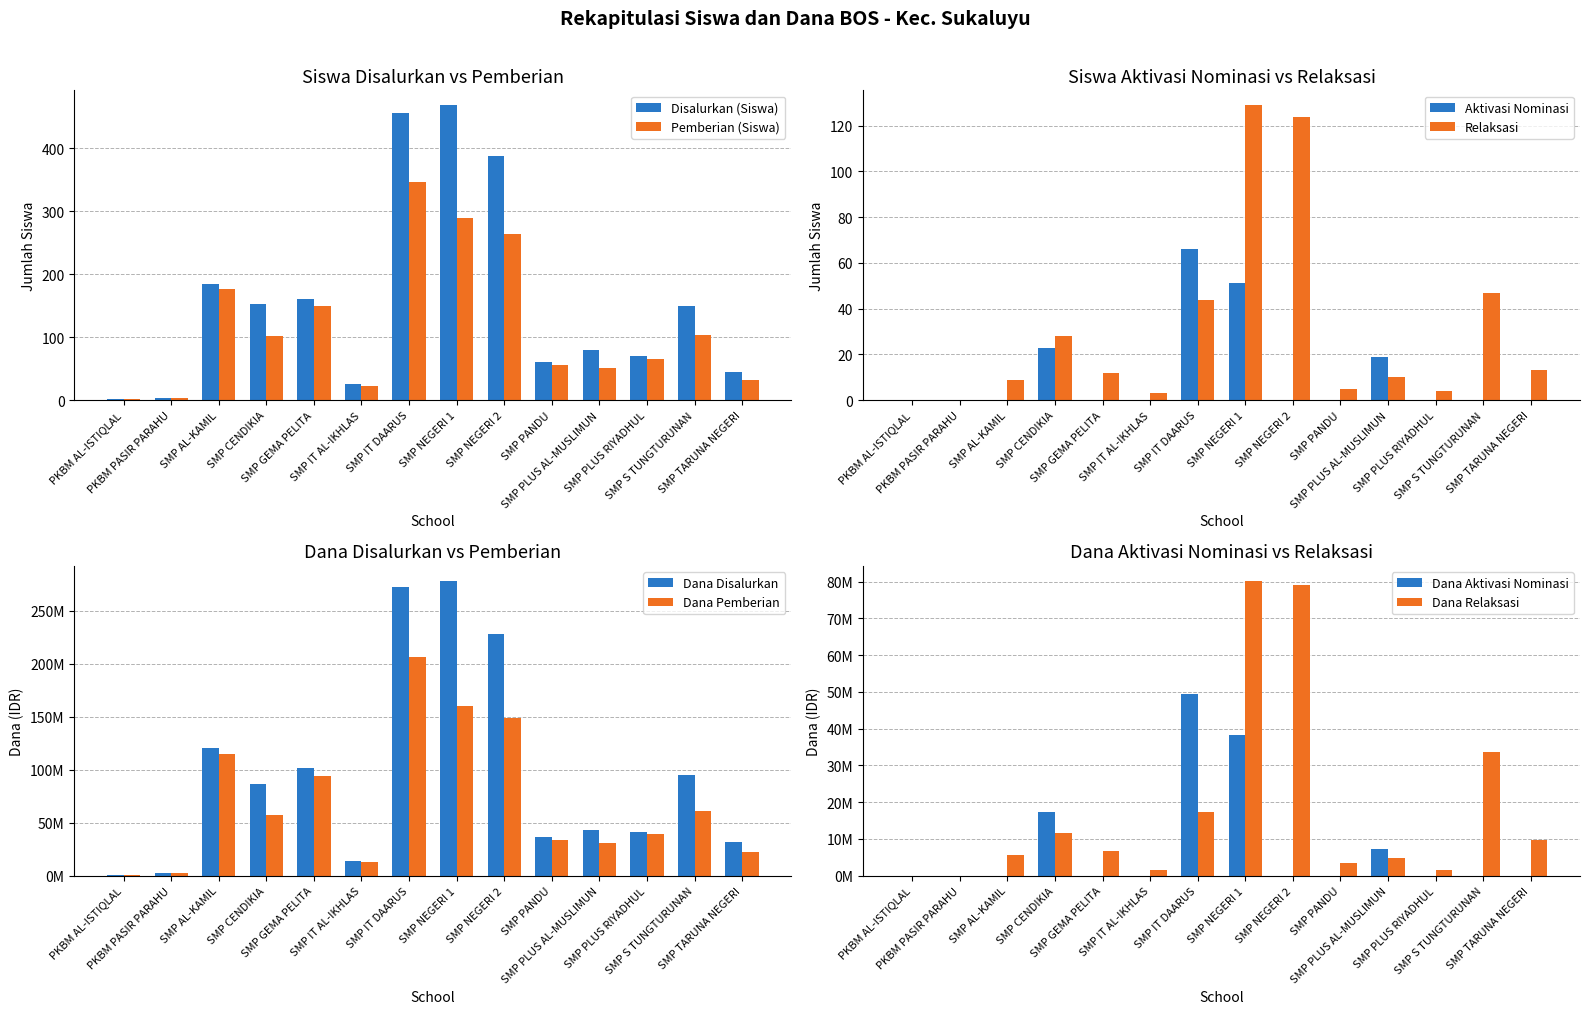

Which series has the largest range (max minus min)?

Disalurkan (Siswa)